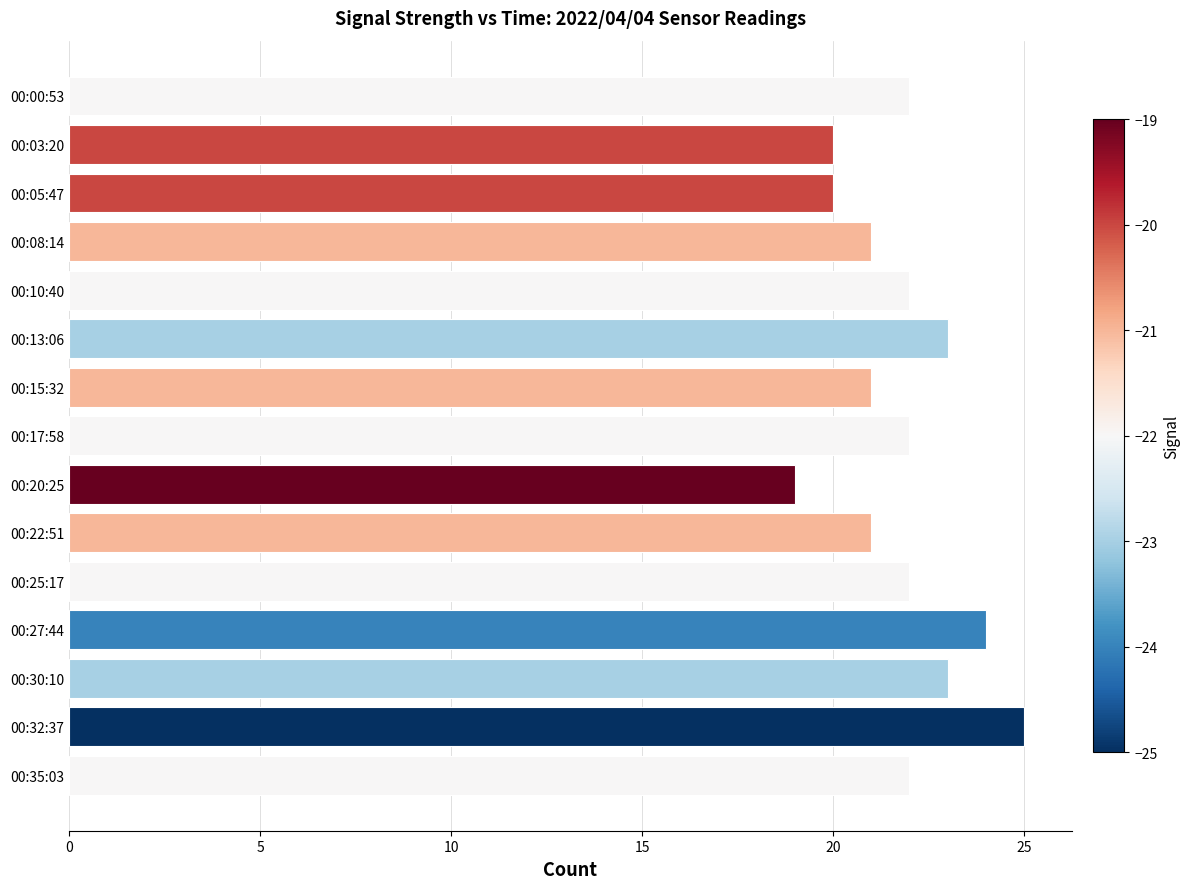

What is the difference between the second highest and minimum values?

5